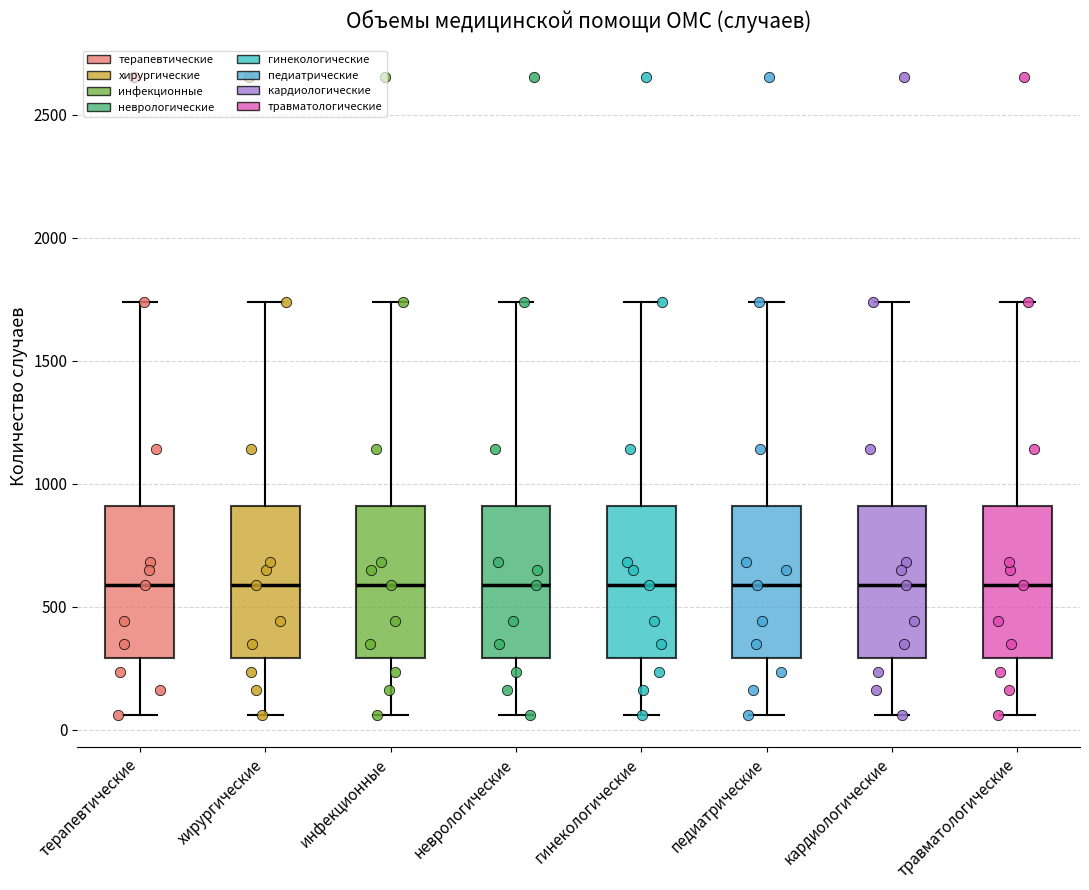

Reading left to right, transcribe this box plot: for each box, give where its median line is, the range the box spans, and where its two whiskers end, as read against the y-axis. The values are not printed on the chart, so give them approximately, as read against the axis.

терапевтические: median 600, box 300 to 900, whiskers 50 to 1750
хирургические: median 600, box 300 to 900, whiskers 50 to 1750
инфекционные: median 600, box 300 to 900, whiskers 50 to 1750
неврологические: median 600, box 300 to 900, whiskers 50 to 1750
гинекологические: median 600, box 300 to 900, whiskers 50 to 1750
педиатрические: median 600, box 300 to 900, whiskers 50 to 1750
кардиологические: median 600, box 300 to 900, whiskers 50 to 1750
травматологические: median 600, box 300 to 900, whiskers 50 to 1750